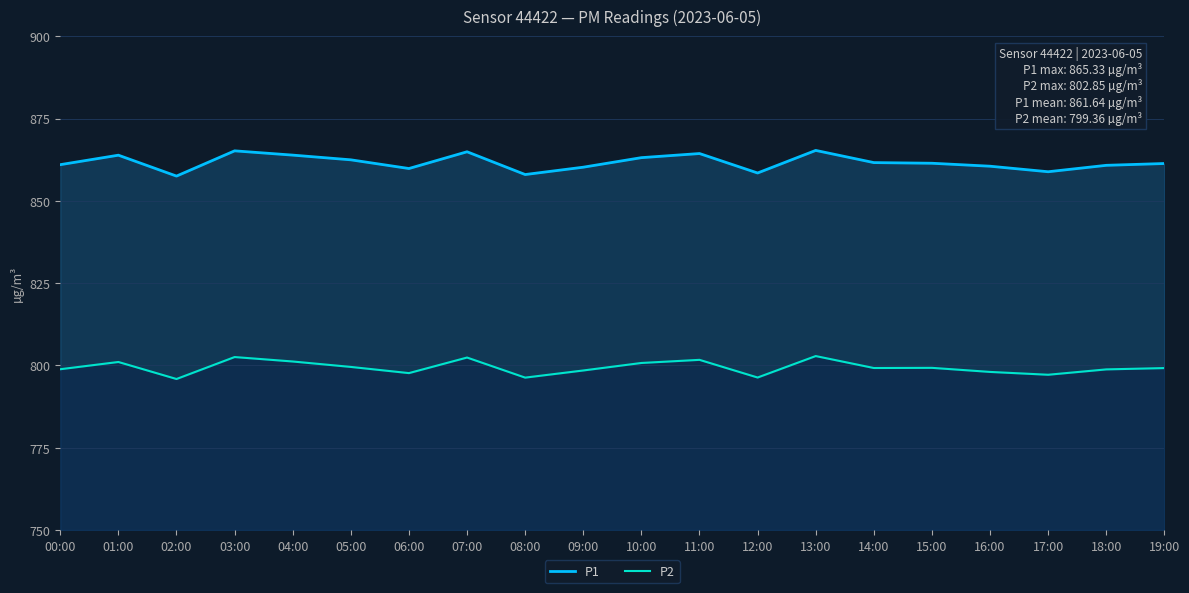

The P2 series shows 802.9 at 13:00. True or false?

True